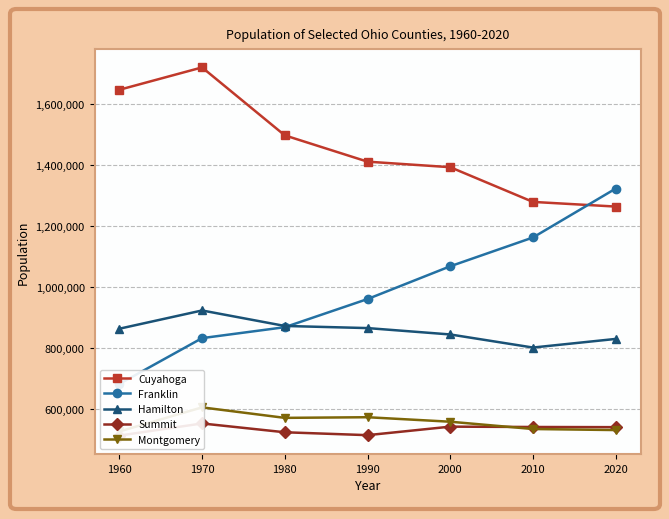

At 1990, list the series in order from smallest to largest.

Summit, Montgomery, Hamilton, Franklin, Cuyahoga